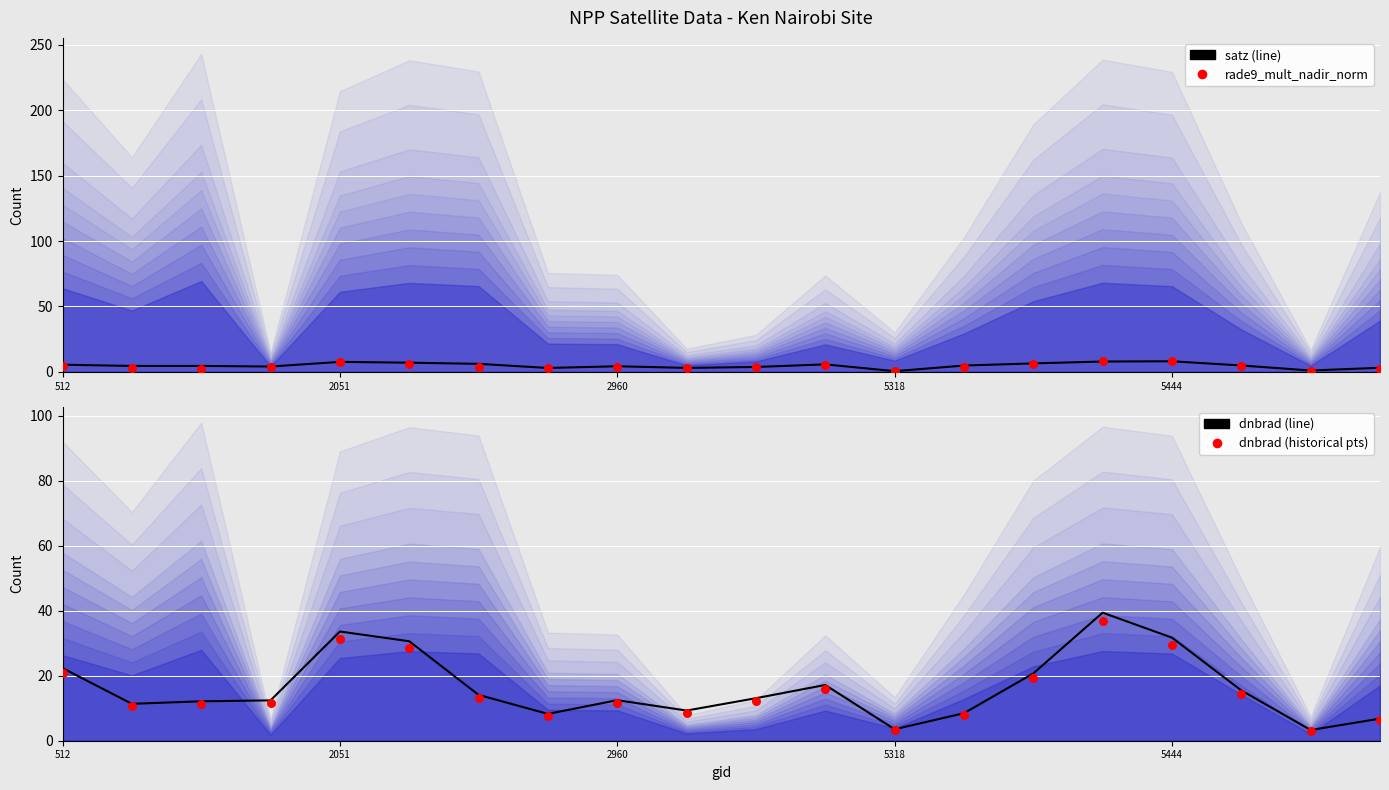

At how many categories does at least one series exceed 28?

4